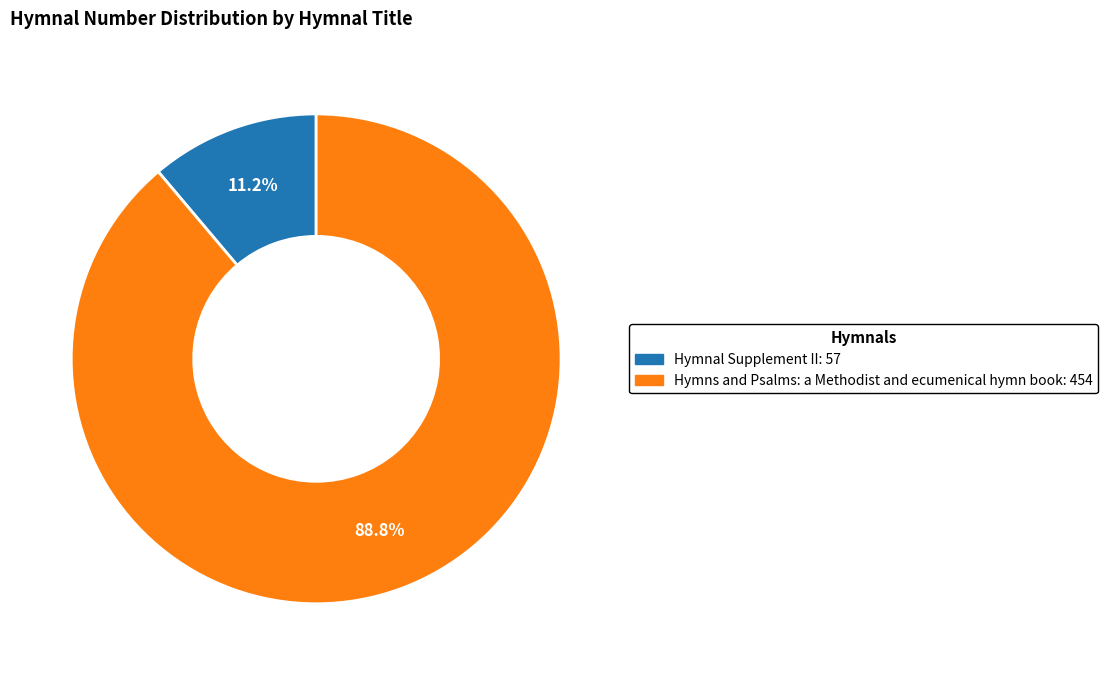

Which category has the smallest portion of the pie?

Hymnal Supplement II